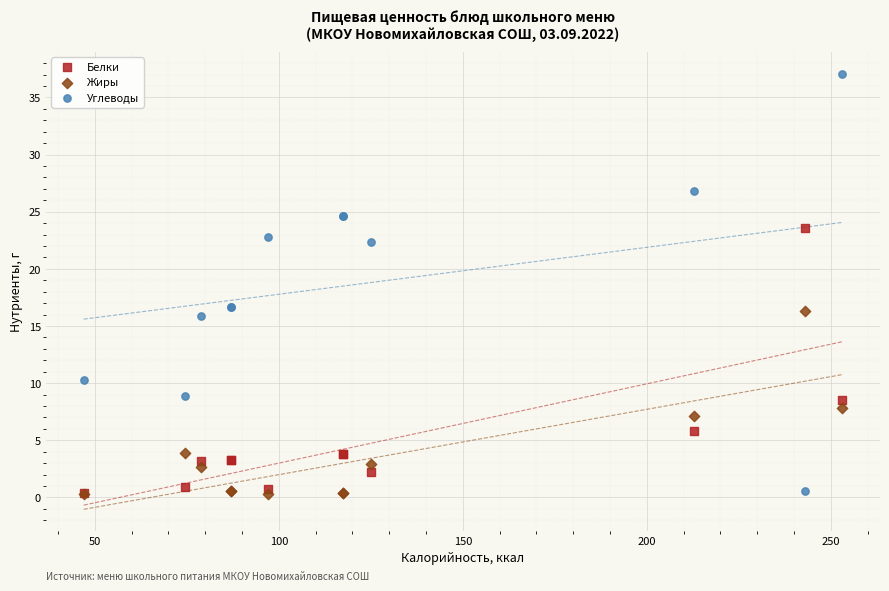

In the Белки series, what Y value is closest to 11?

8.6